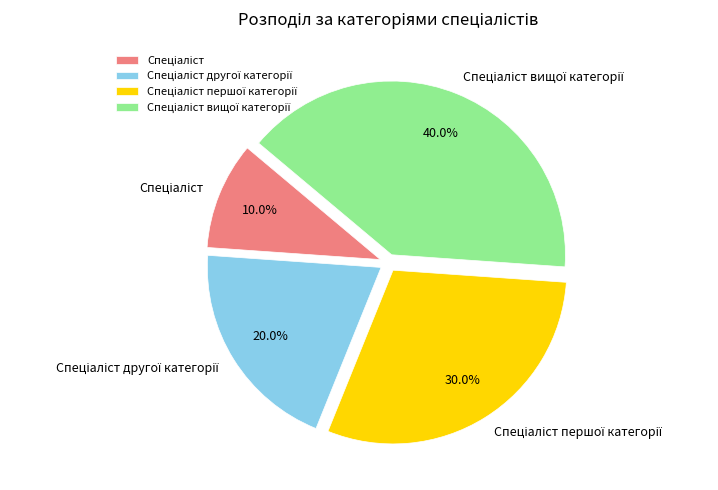

Does any single category account for the majority?

No